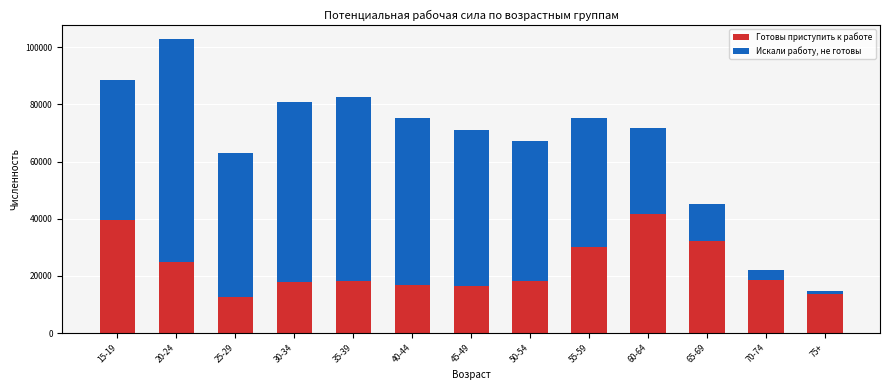

What is the difference between the maximum and minimum values in the Готовы приступить к работе series?

29122